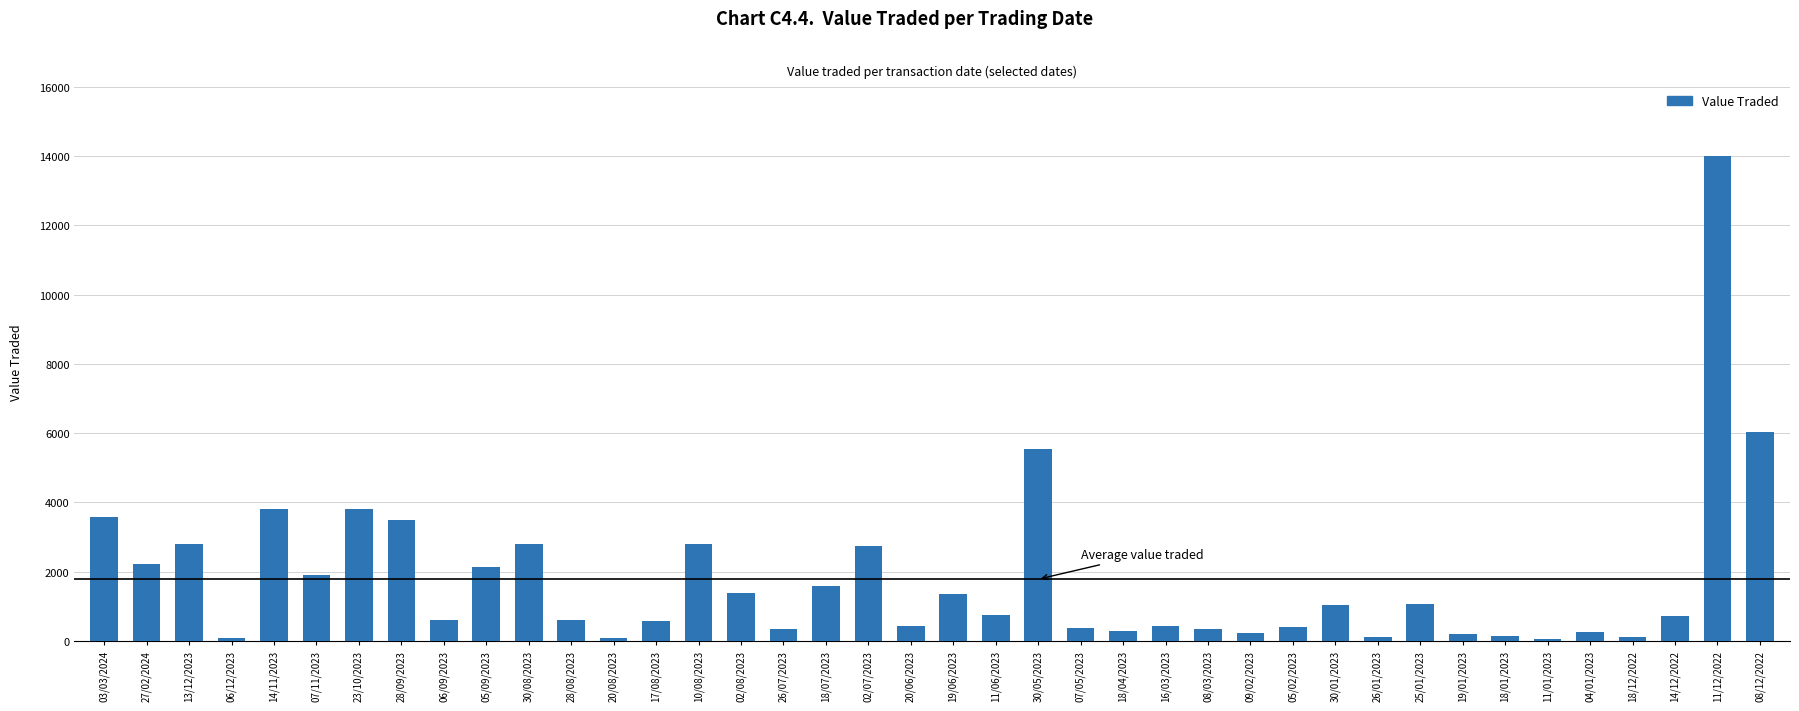

What is the value of the 25th bar from the left?

267